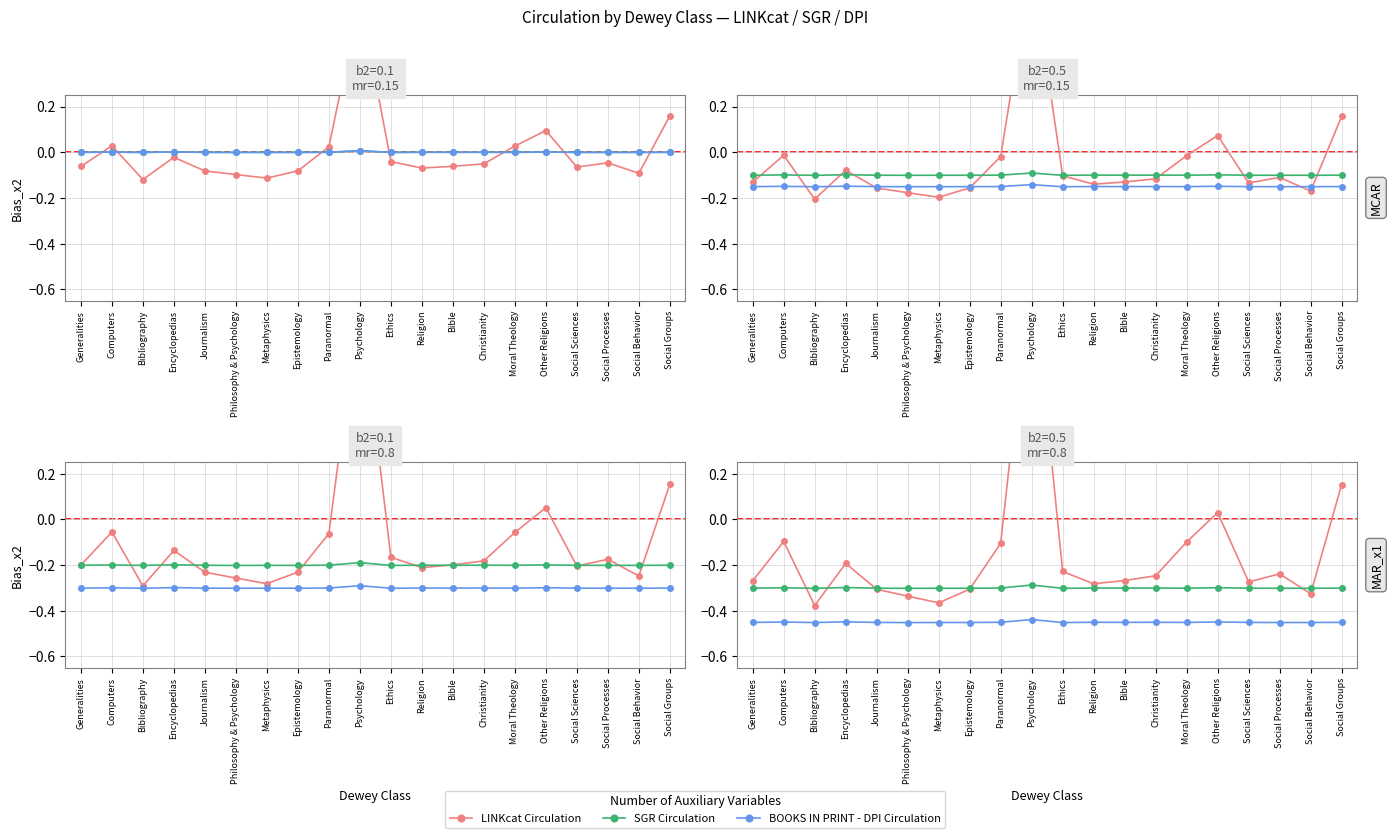

Count the number of categories in the chart.

20